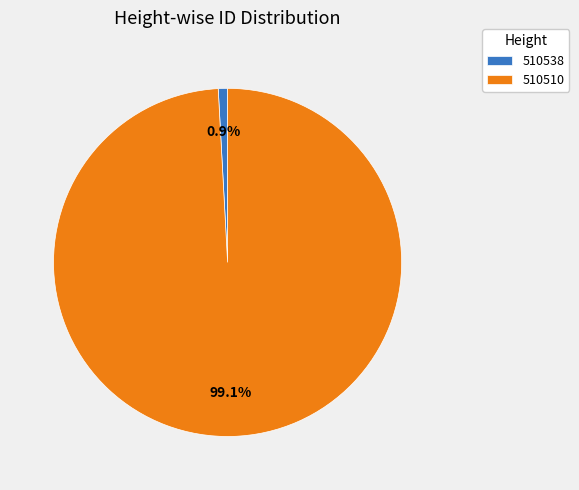

What percentage is the 510538 slice, to the nearest percent?

1%